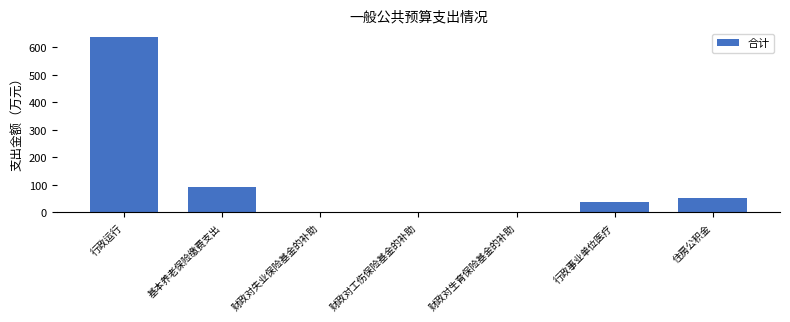

What is the label of the 4th bar from the left?

财政对工伤保险基金的补助